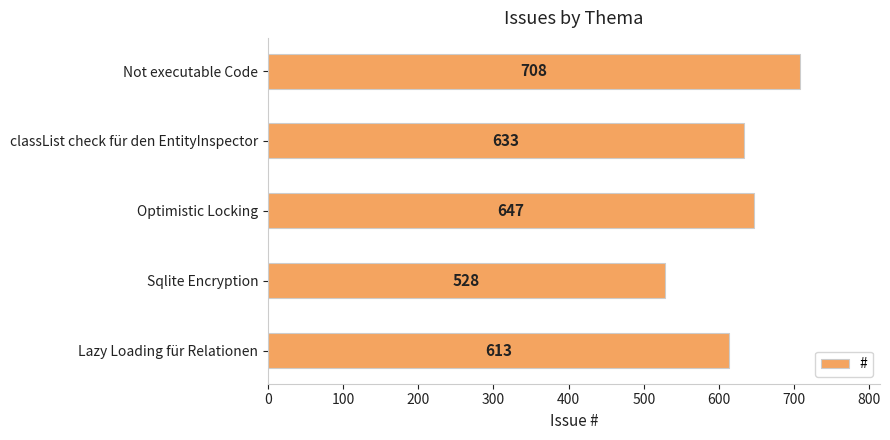

Reading top to bottom, extract all data points from this chart.

Not executable Code=708	classList check für den EntityInspector=633	Optimistic Locking=647	Sqlite Encryption=528	Lazy Loading für Relationen=613